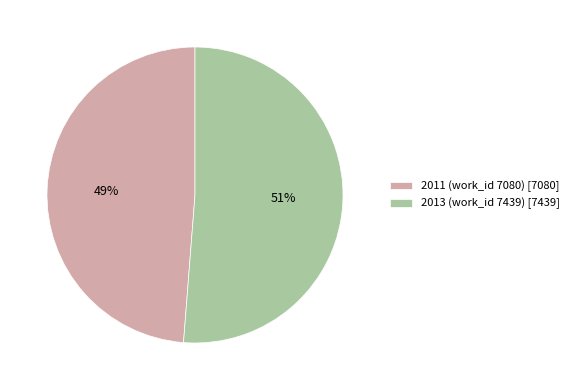

Rank the categories by value from lowest to highest.

2011 (work_id 7080), 2013 (work_id 7439)